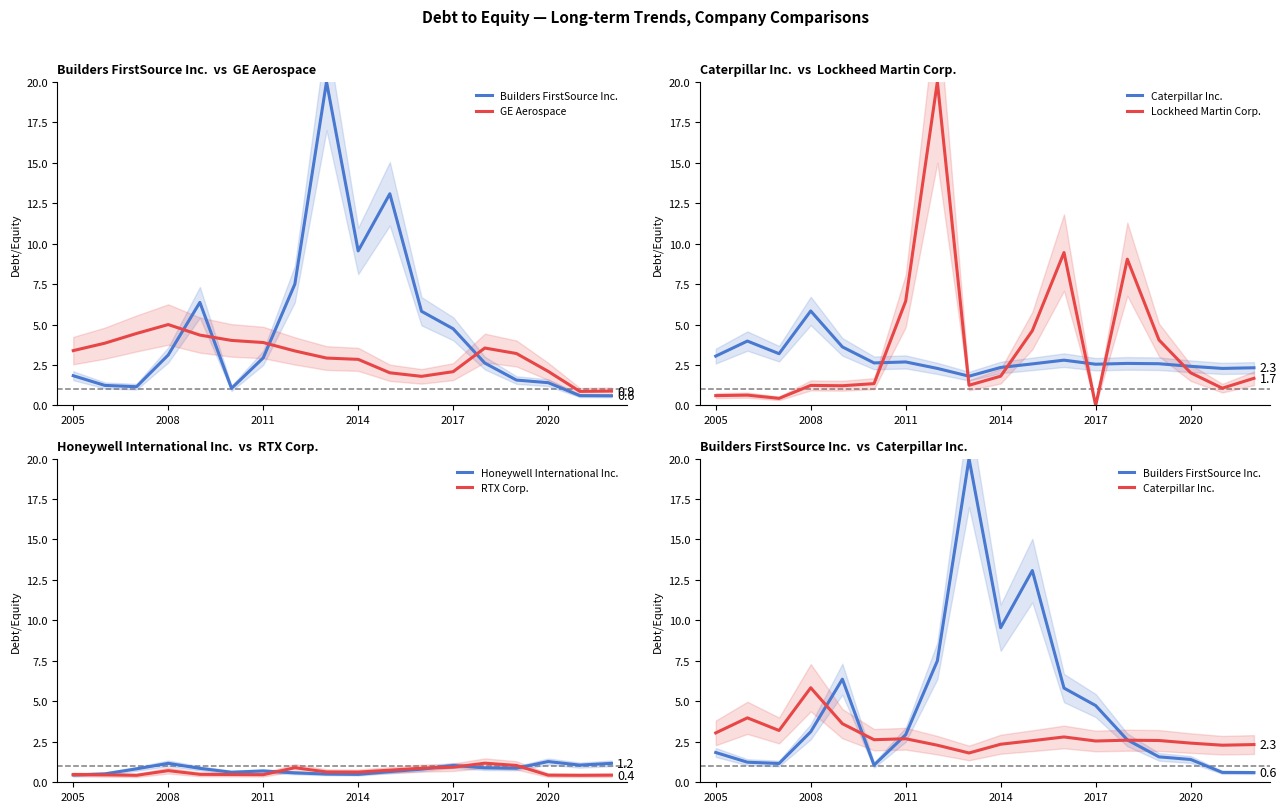

Reading left to right, extract all data points from this chart.

Builders FirstSource Inc.: 1.8	1.2	1.2	3.1	6.4	1.1	2.9	7.5	20.0	9.6	13.1	5.8	4.7	2.6	1.6	1.4	0.6	0.6
GE Aerospace: 3.4	3.9	4.5	5.0	4.3	4.0	3.9	3.4	2.9	2.9	2.0	1.8	2.1	3.5	3.2	2.1	0.9	0.9
Caterpillar Inc.: 3.0	4.0	3.2	5.8	3.6	2.6	2.7	2.3	1.8	2.4	2.6	2.8	2.5	2.6	2.6	2.4	2.3	2.3
Lockheed Martin Corp.: 0.6	0.6	0.4	1.2	1.2	1.4	6.5	20.0	1.2	1.8	4.6	9.4	0.0	9.0	4.0	2.0	1.1	1.7
Honeywell International Inc.: 0.5	0.5	0.8	1.2	0.9	0.6	0.7	0.6	0.5	0.5	0.7	0.8	1.0	0.9	0.9	1.3	1.1	1.2
RTX Corp.: 0.5	0.5	0.4	0.7	0.5	0.5	0.5	0.9	0.6	0.6	0.8	0.9	0.9	1.2	1.0	0.4	0.4	0.4